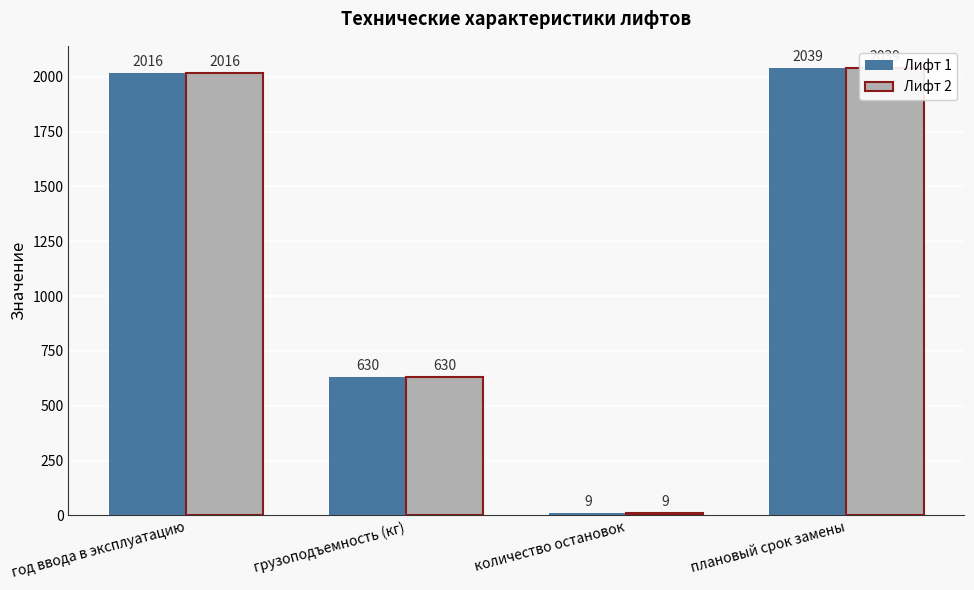

Which label corresponds to the smallest value in the chart?

количество остановок